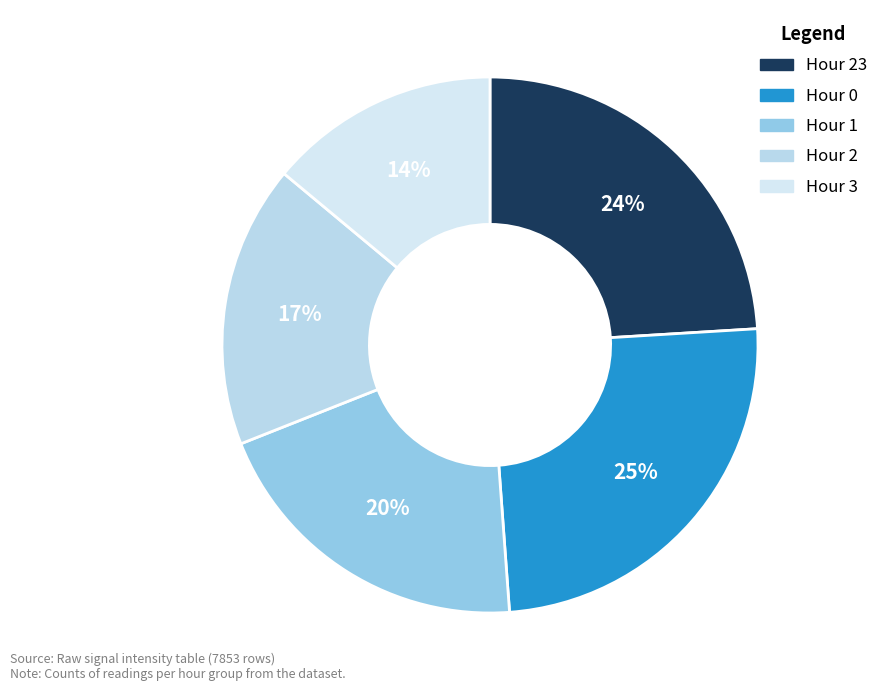

To the nearest percent, what is the average slice percentage?

20%